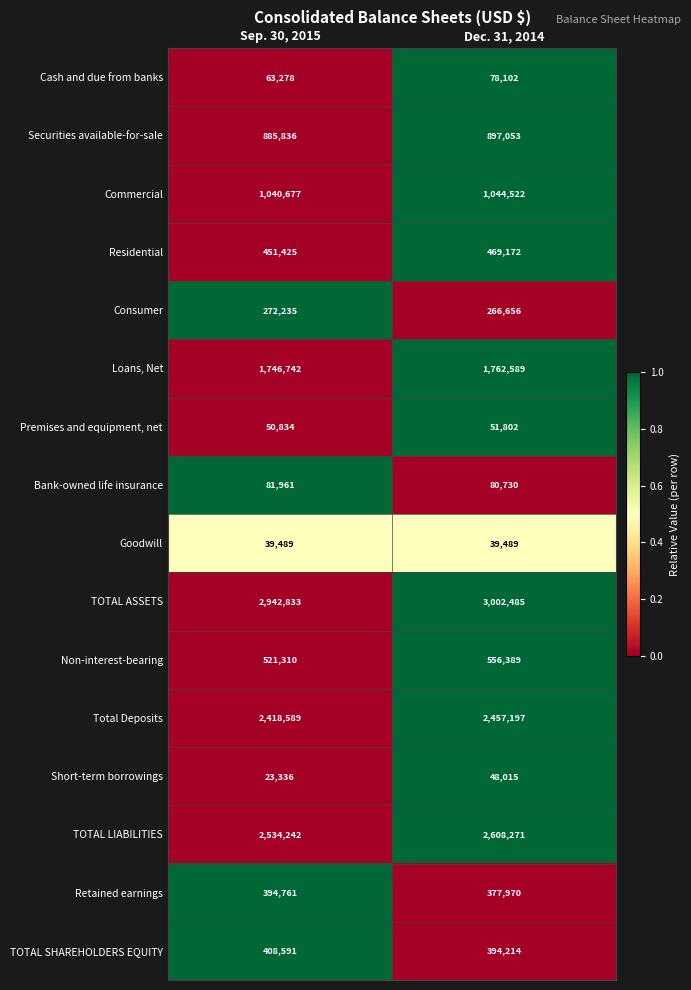

What is the spread (max minus min) of values at Sep. 30, 2015?

2919497